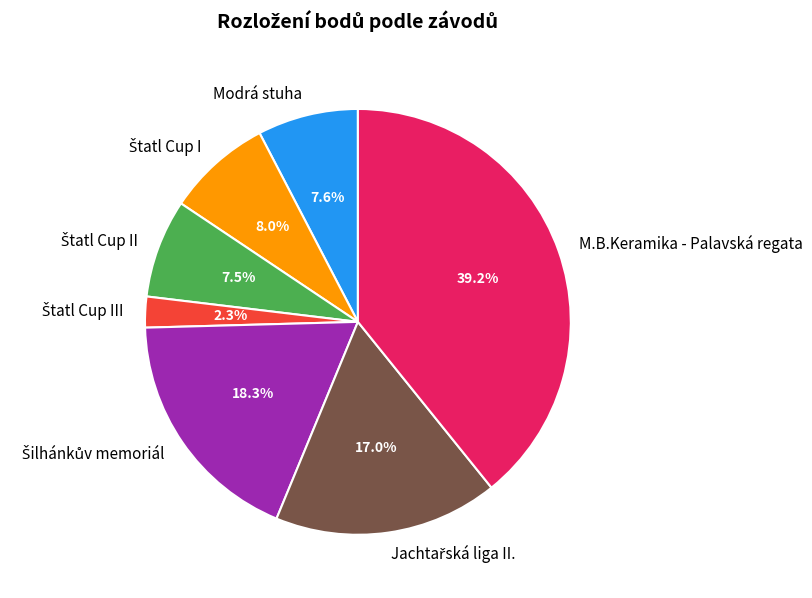

Which category has the biggest portion of the pie?

M.B.Keramika - Palavská regata